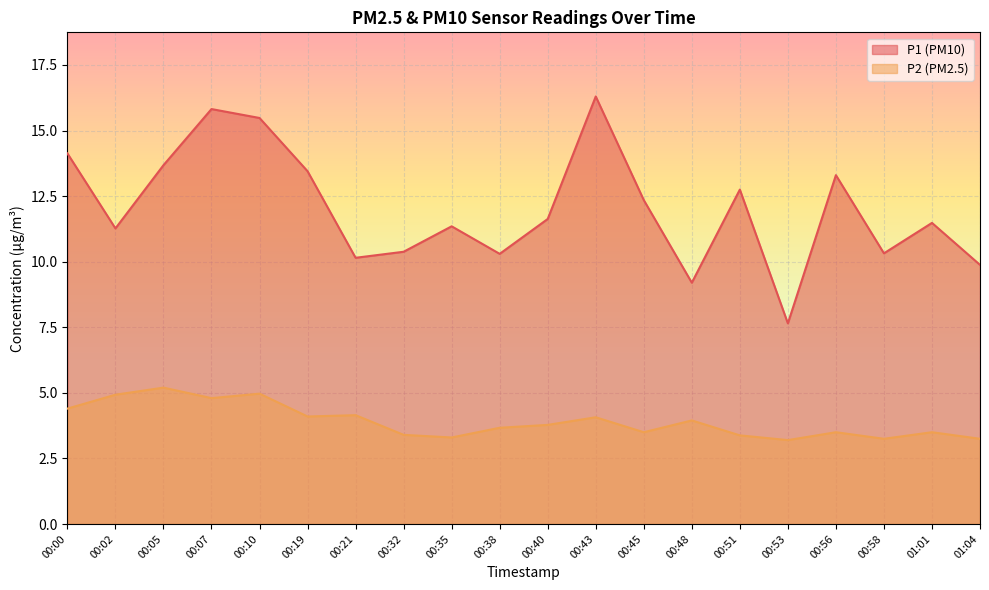

List the series in order of their peak value, highest first.

P1 (PM10), P2 (PM2.5)